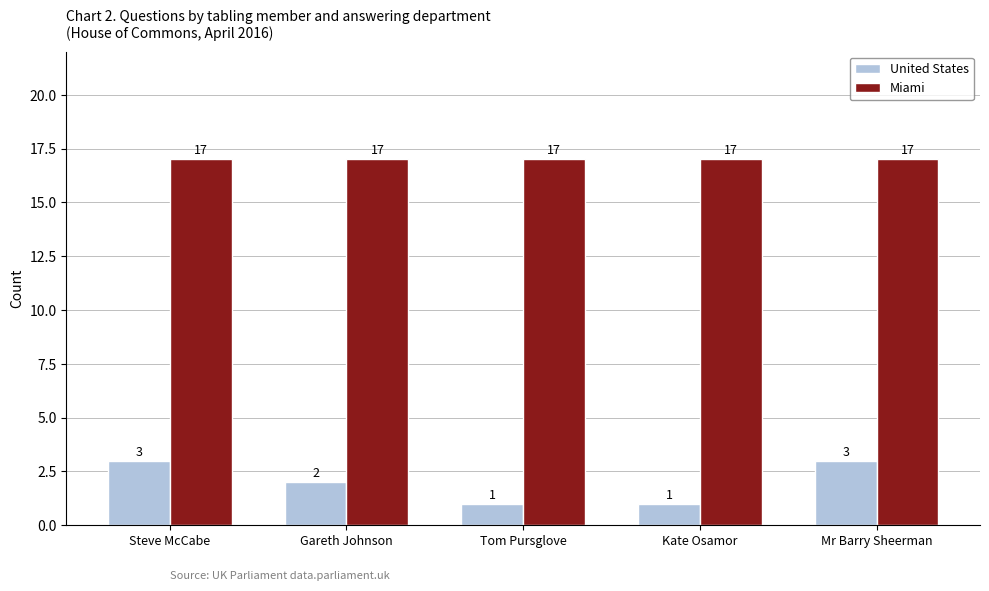

Count the United States values in the range 1 to 3.

5